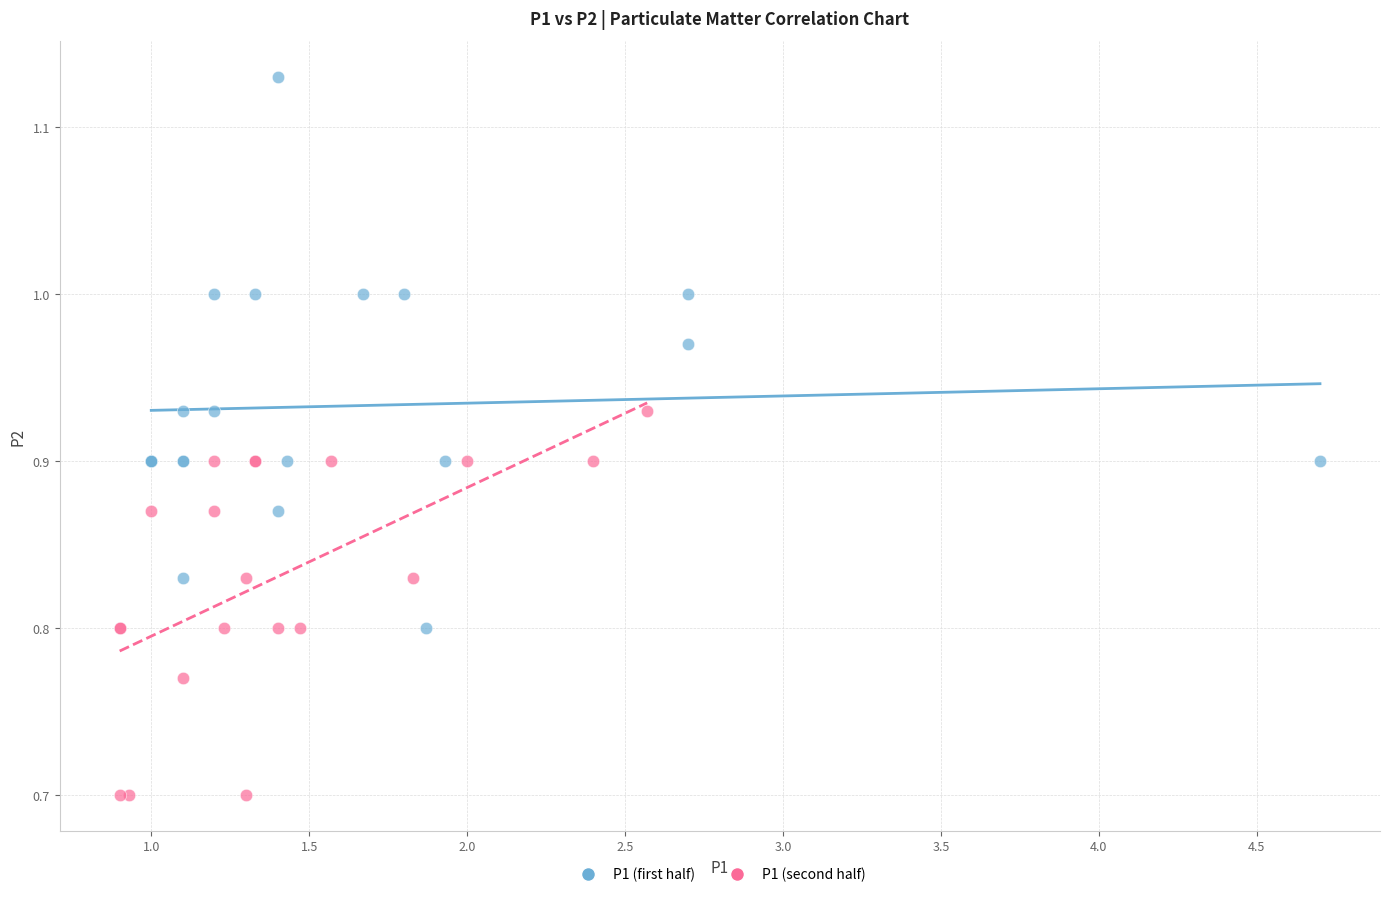

Which series reaches the maximum Y coordinate?

P1 (first half)